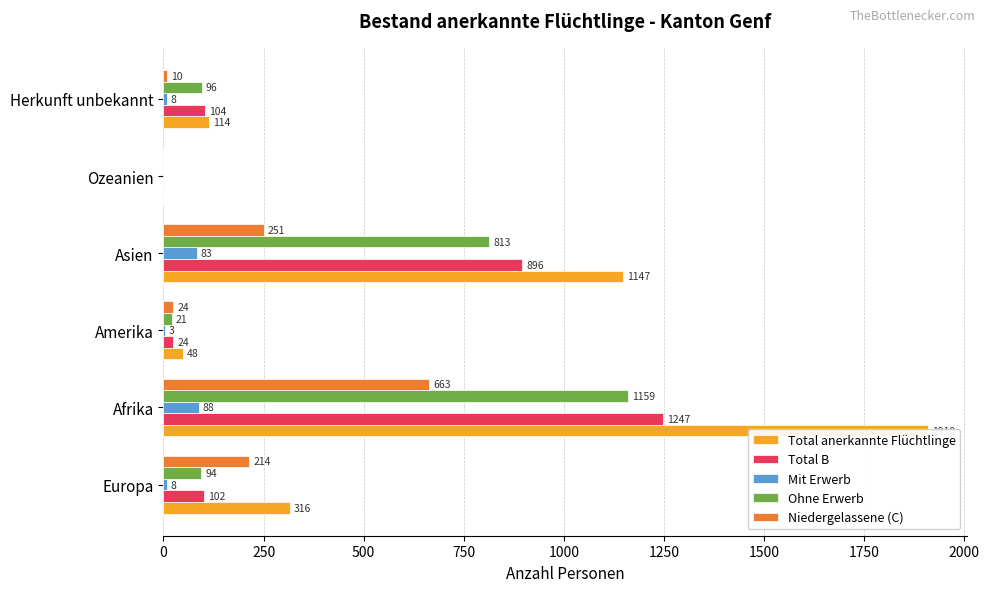

At Herkunft unbekannt, list the series in order from smallest to largest.

Mit Erwerb, Niedergelassene (C), Ohne Erwerb, Total B, Total anerkannte Flüchtlinge